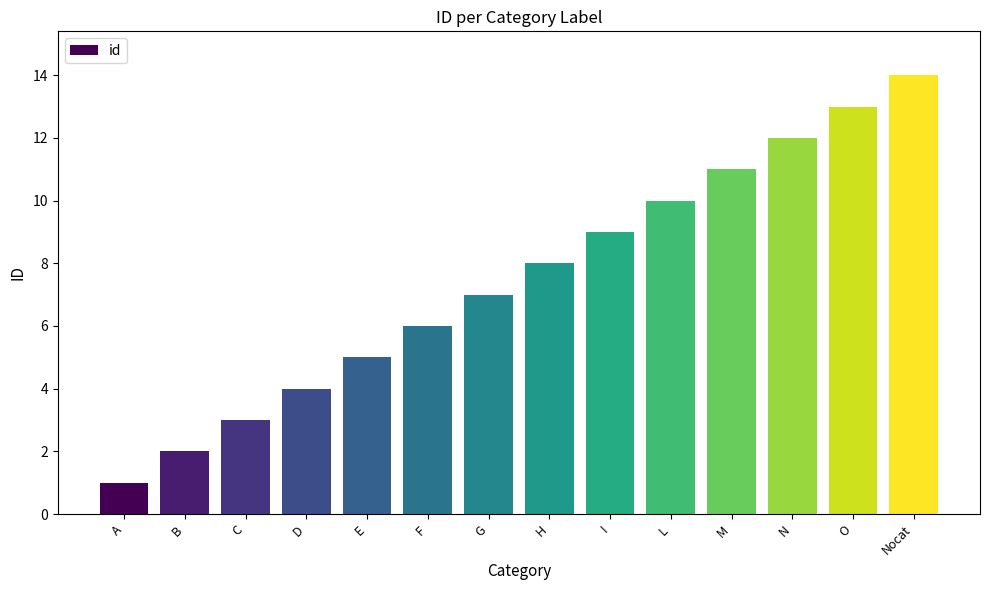

Reading left to right, transcribe all the data shown in this chart.

A=1	B=2	C=3	D=4	E=5	F=6	G=7	H=8	I=9	L=10	M=11	N=12	O=13	Nocat=14